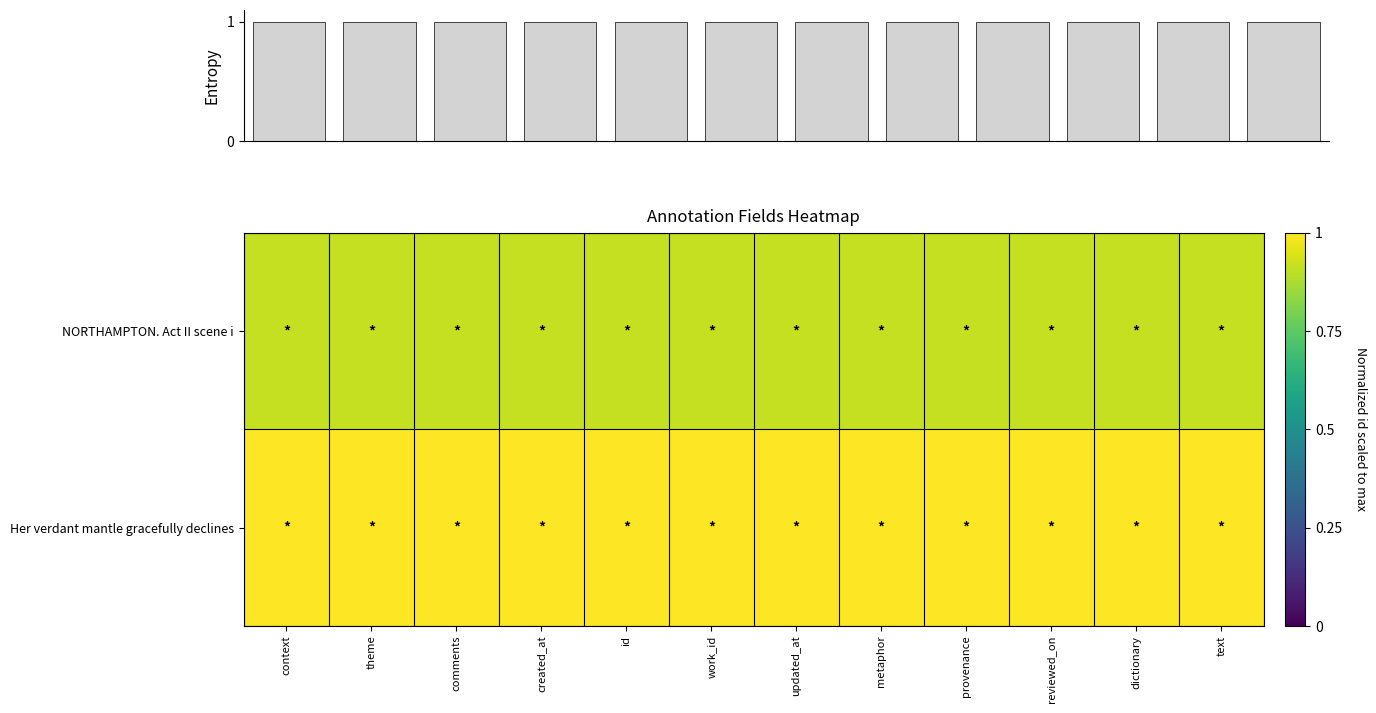

What is the maximum value shown in the chart?

1.0